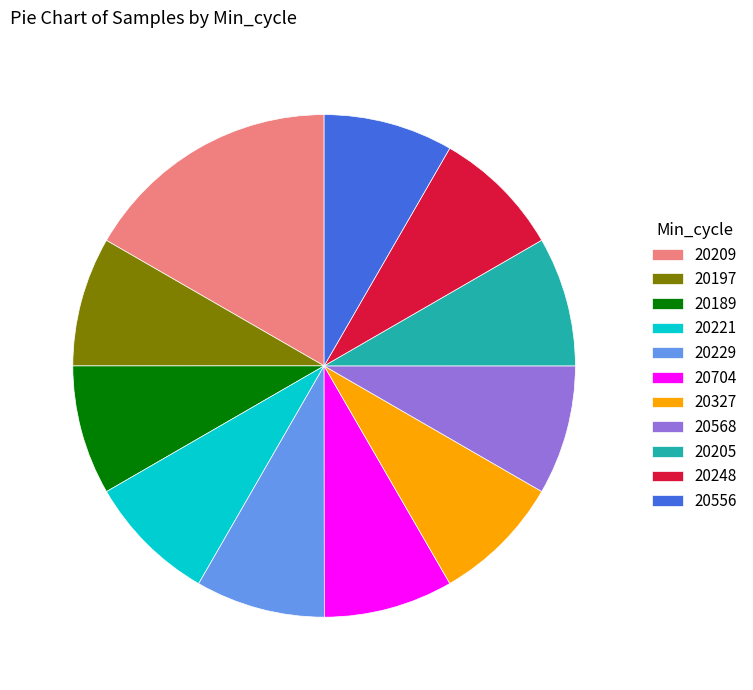

Does any single category account for the majority?

No